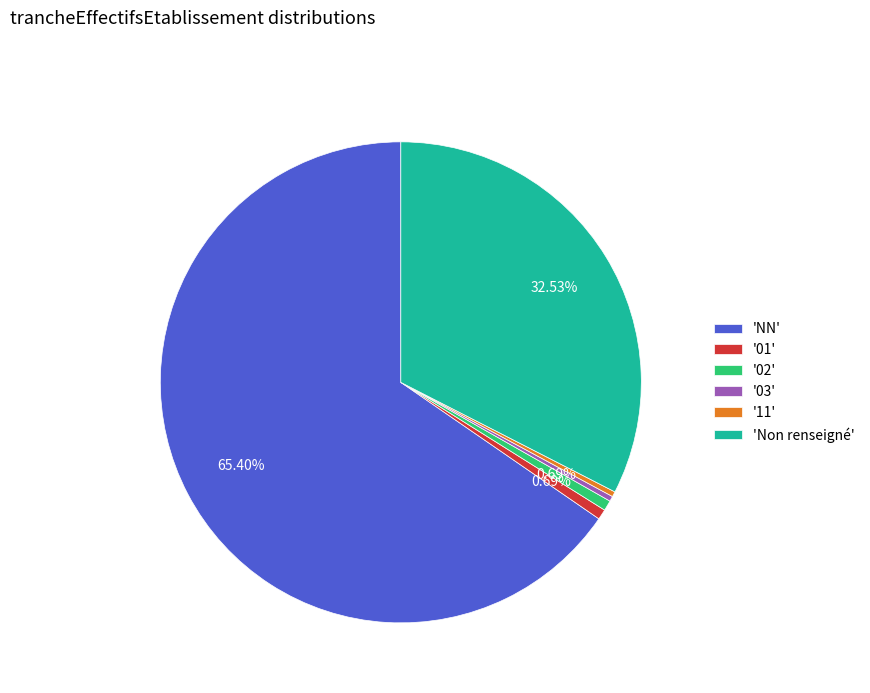

To the nearest percent, what is the average slice percentage?

17%